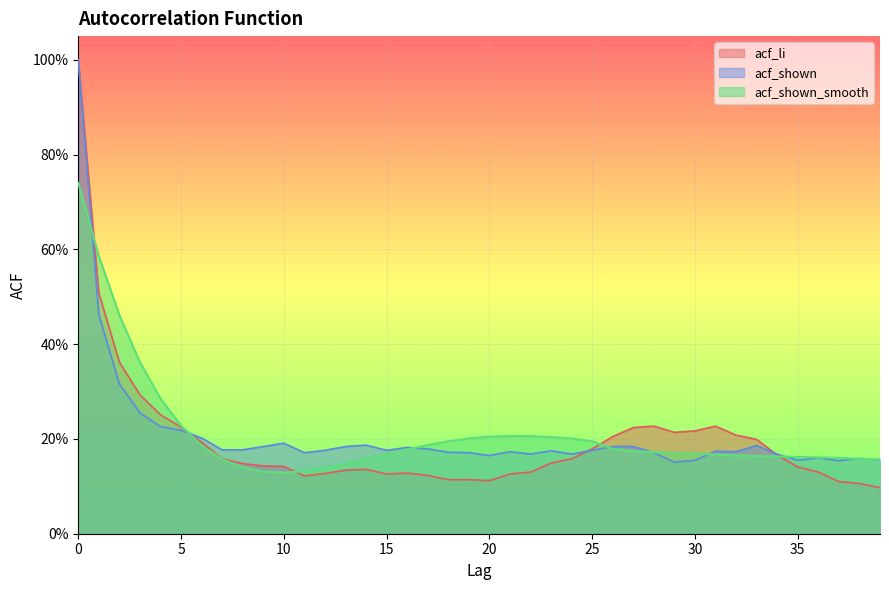

How many interior local peaks does the acf_li series have?

4